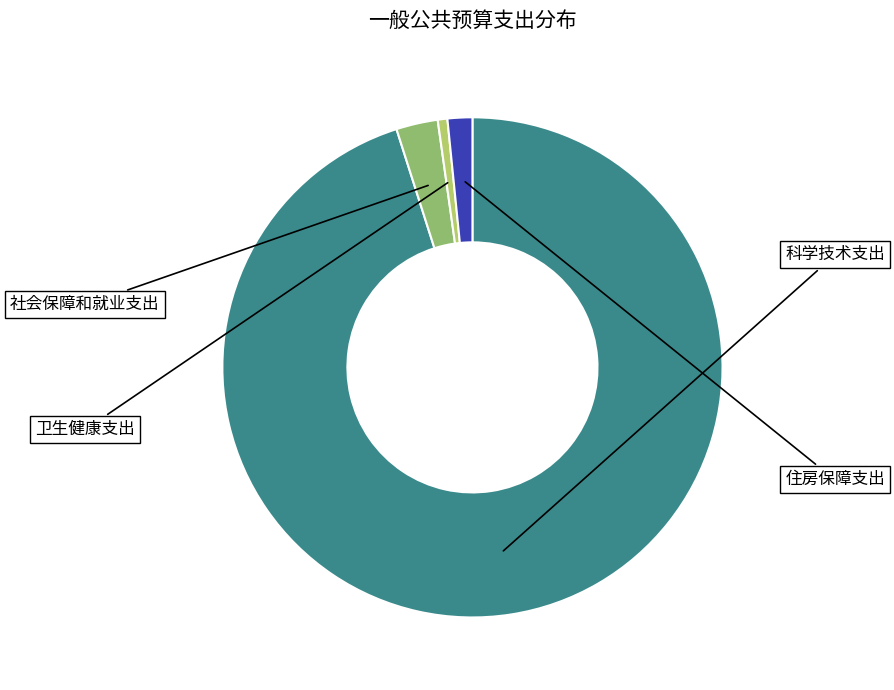

Between 科学技术支出 and 社会保障和就业支出, which is larger?

科学技术支出